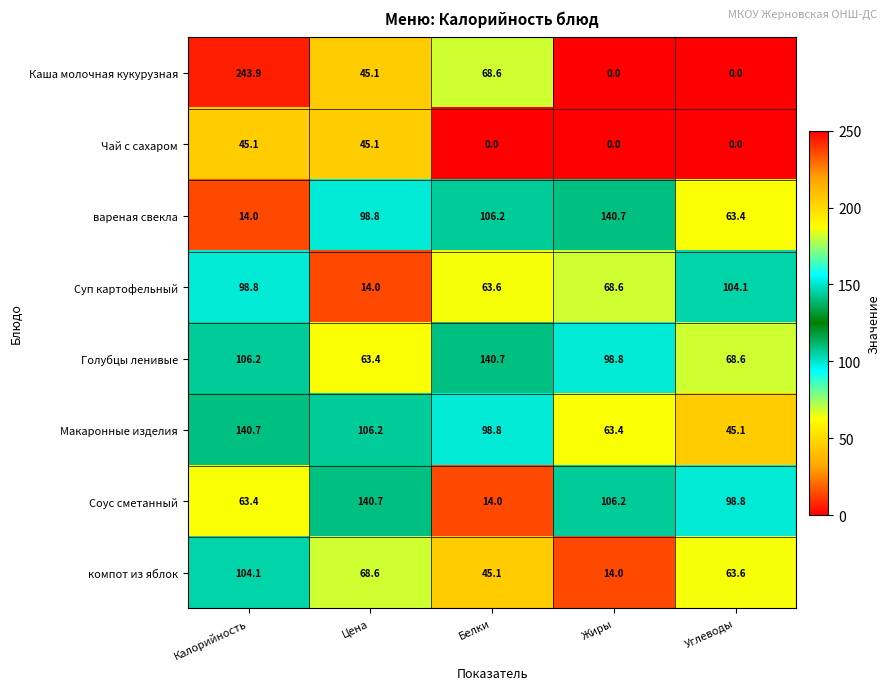

The value of Макаронные изделия at Жиры is 18.5. True or false?

False